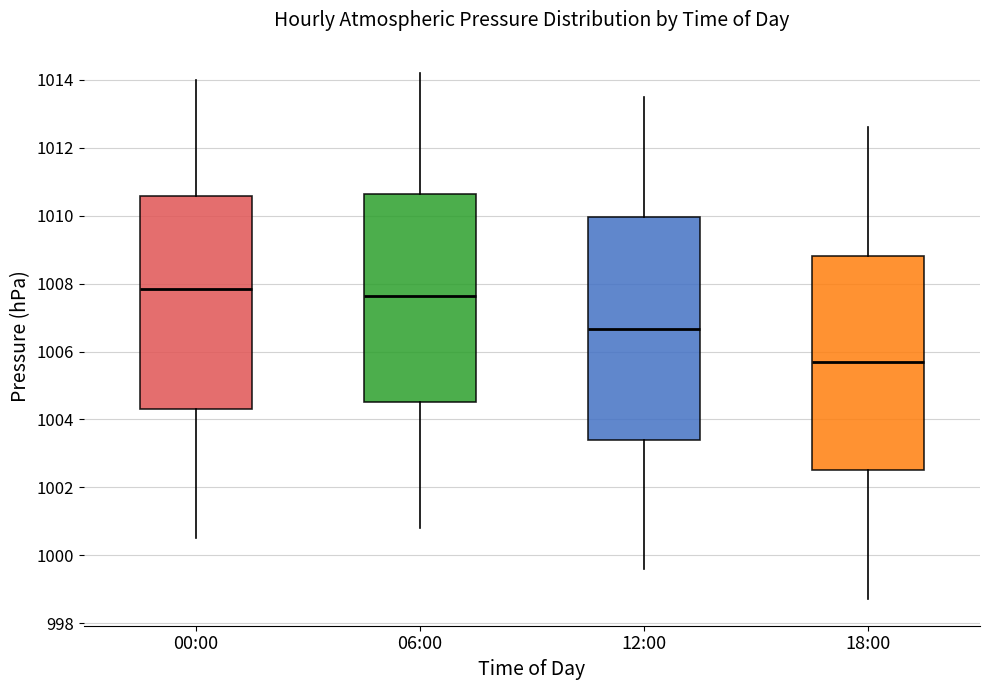

Reading left to right, read every box against the y-axis: the position of its median line, the range the box covers, and the ends of its whiskers. The values are not printed on the chart, so give them approximately, as read against the axis.

00:00: median 1007.8, box 1004.4 to 1010.6, whiskers 1000.6 to 1014.0
06:00: median 1007.6, box 1004.6 to 1010.6, whiskers 1000.8 to 1014.2
12:00: median 1006.6, box 1003.4 to 1010.0, whiskers 999.6 to 1013.6
18:00: median 1005.8, box 1002.6 to 1008.8, whiskers 998.8 to 1012.6